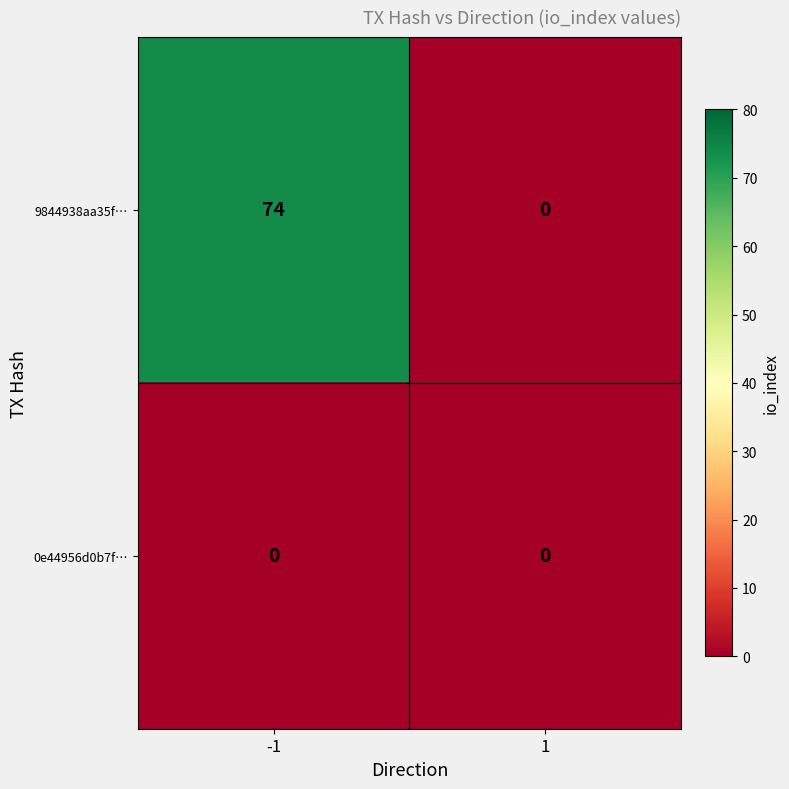

What is the difference between the maximum and minimum values in the 9844938aa35f… series?

74